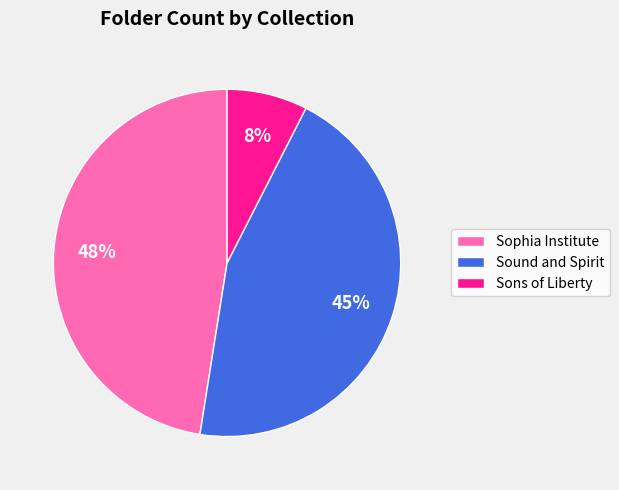

To the nearest percent, what is the average slice percentage?

33%